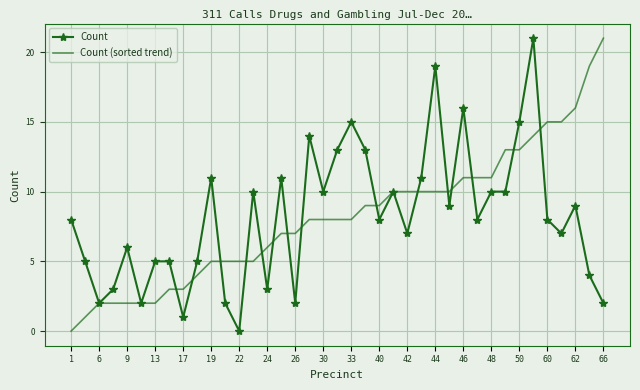

What is the highest value of the Count series?

21